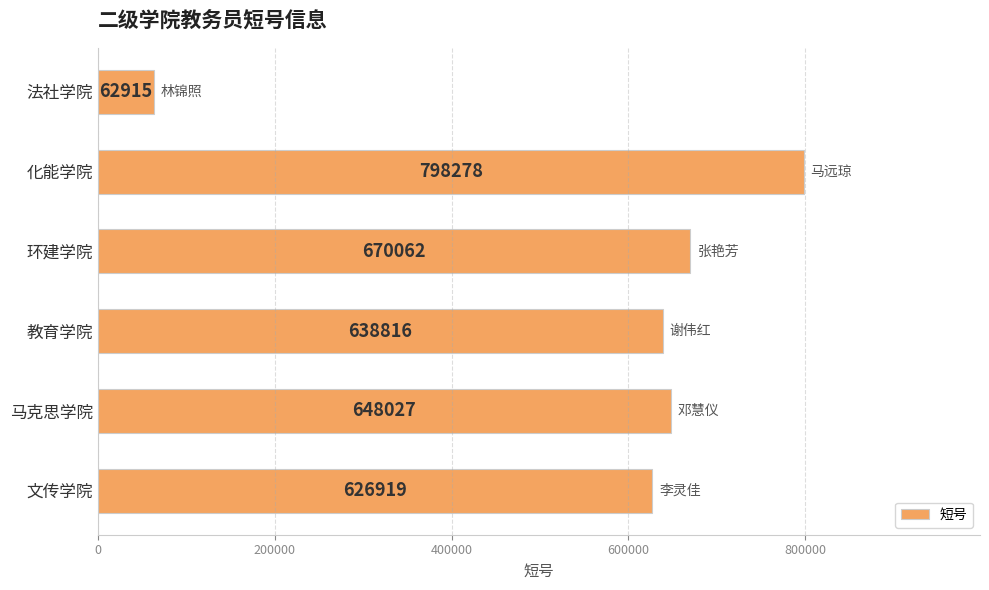

How many values are below 648027?

3